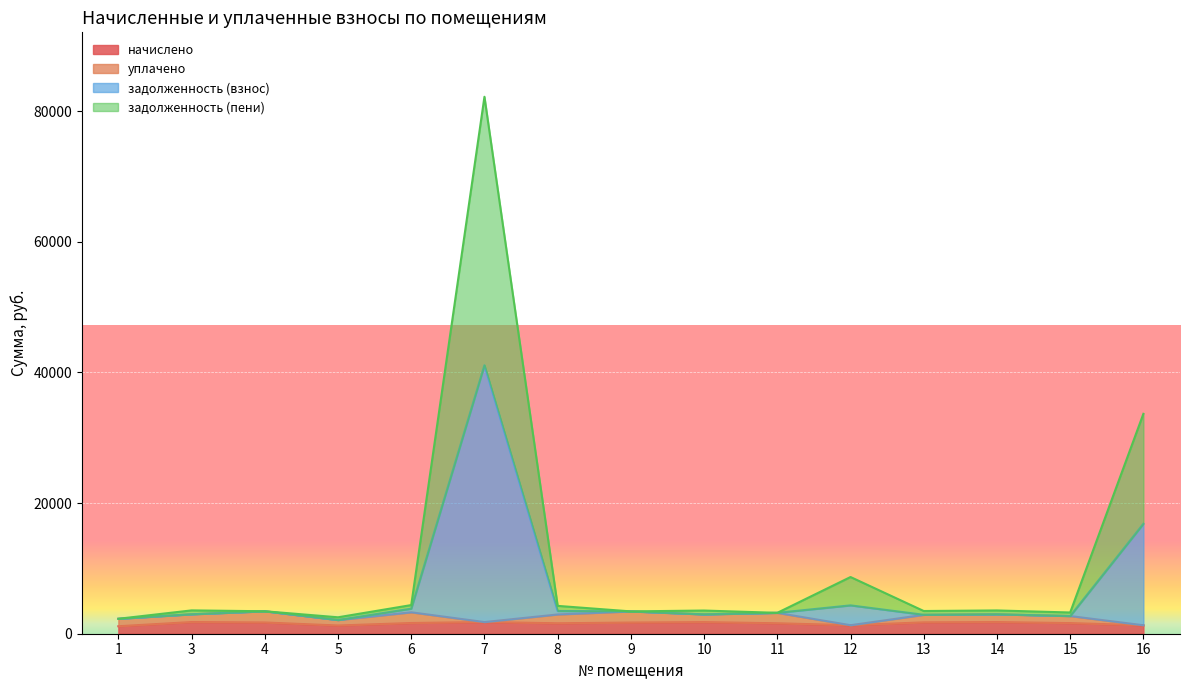

The value of начислено at 1 is 1143.8. True or false?

True